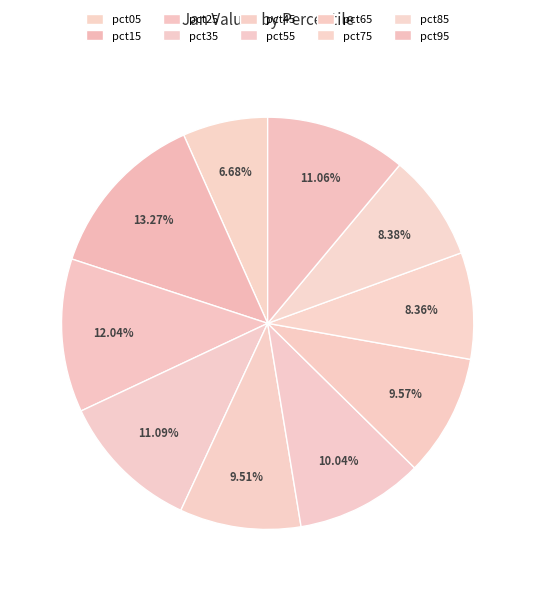

How many segments does this pie chart have?

10